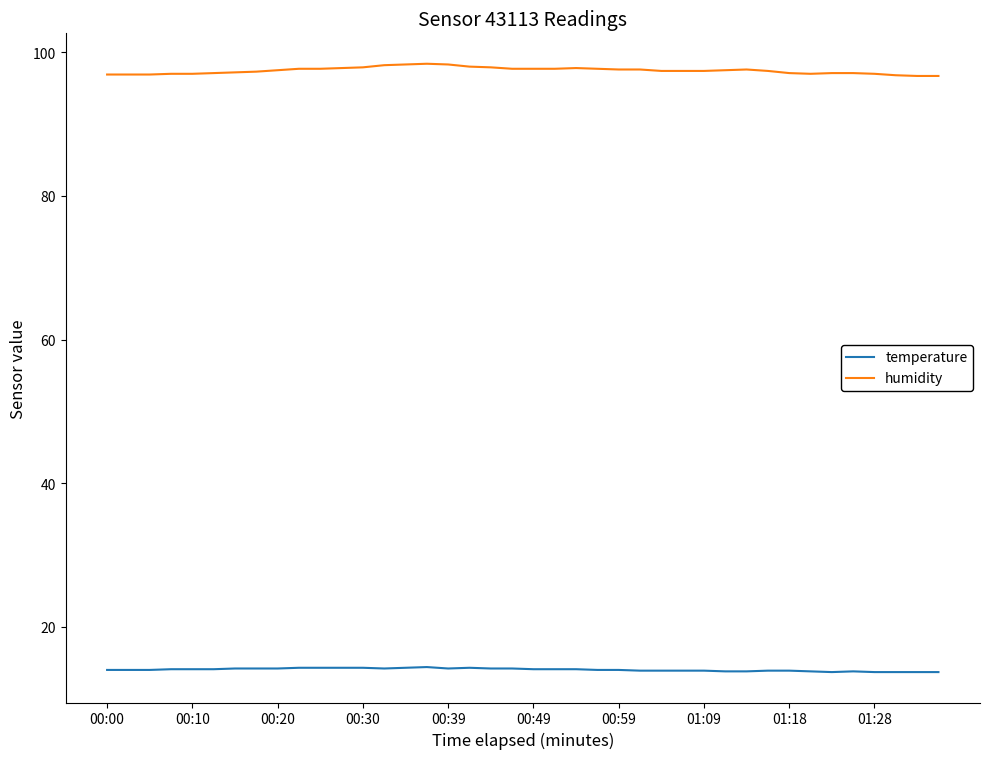

Which series has the widest spread of values?

humidity